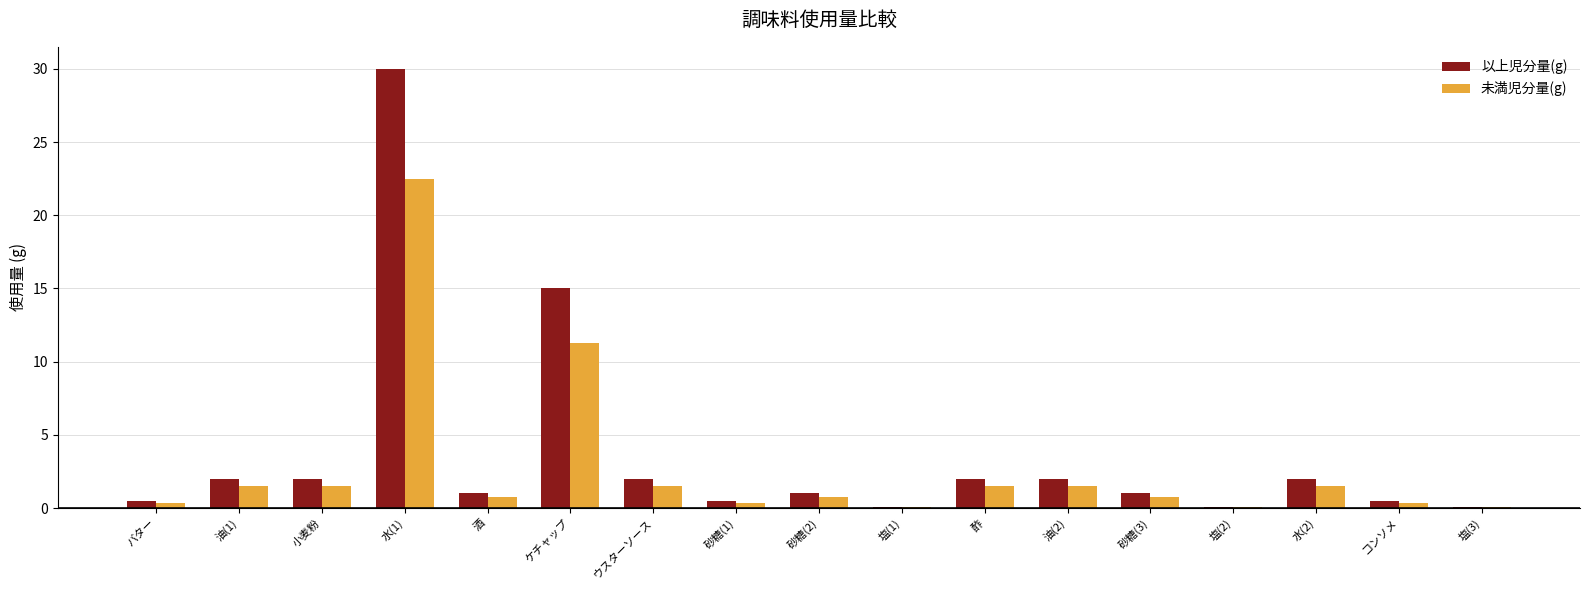

Between バター and 酢, which series saw the biggest shift?

以上児分量(g)